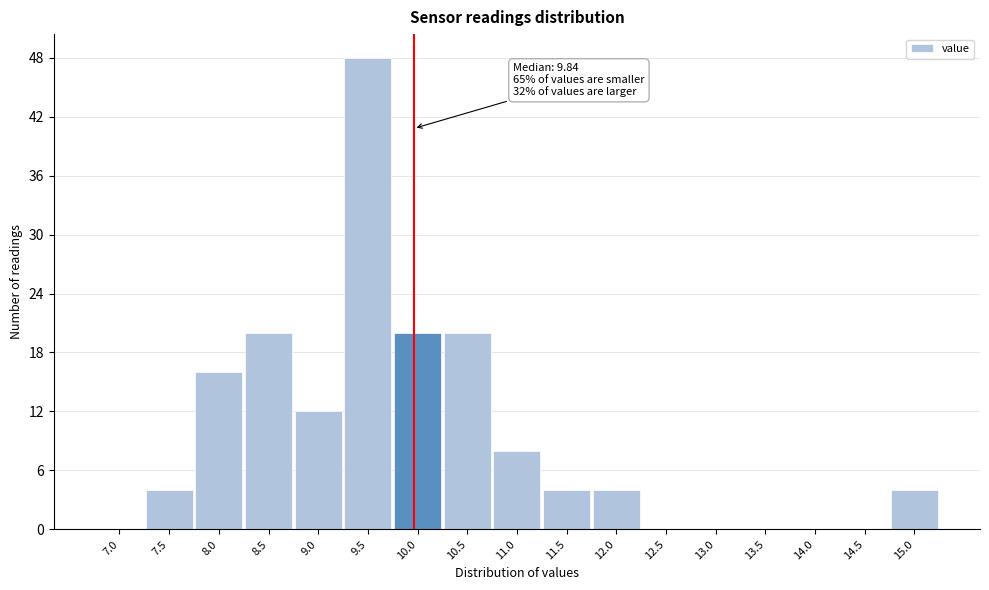

Reading left to right, what are all the values shown in this chart?

7.0=0	7.5=4	8.0=16	8.5=20	9.0=12	9.5=48	10.0=20	10.5=20	11.0=8	11.5=4	12.0=4	12.5=0	13.0=0	13.5=0	14.0=0	14.5=0	15.0=4